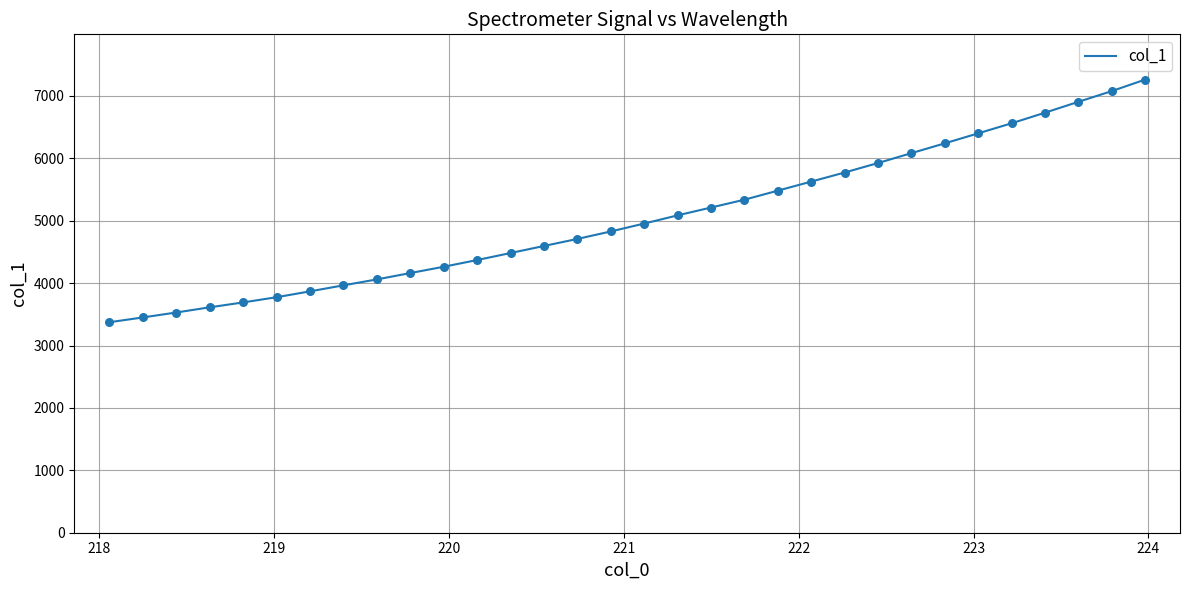

What is the minimum value shown in the chart?

3373.1